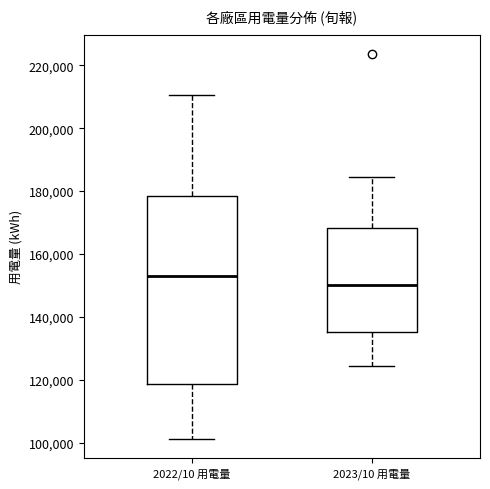

Reading left to right, transcribe this box plot: for each box, give where its median line is, the range the box spans, and where its two whiskers end, as read against the y-axis. The values are not printed on the chart, so give them approximately, as read against the axis.

2022/10 用電量: median 152000, box 118000 to 178000, whiskers 102000 to 210000
2023/10 用電量: median 150000, box 136000 to 168000, whiskers 124000 to 184000